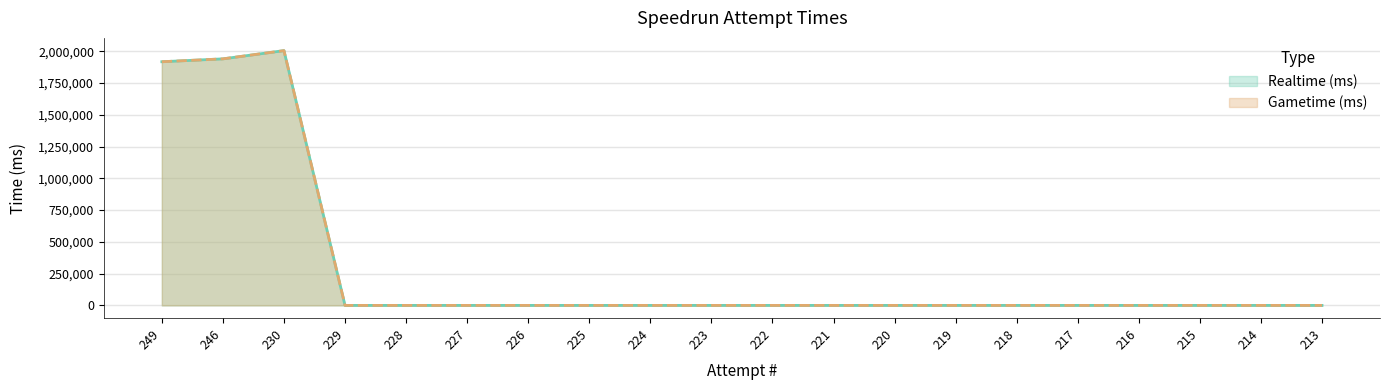

In Gametime (ms), how many points are higher than both neighbors (excluding endpoints)?

1